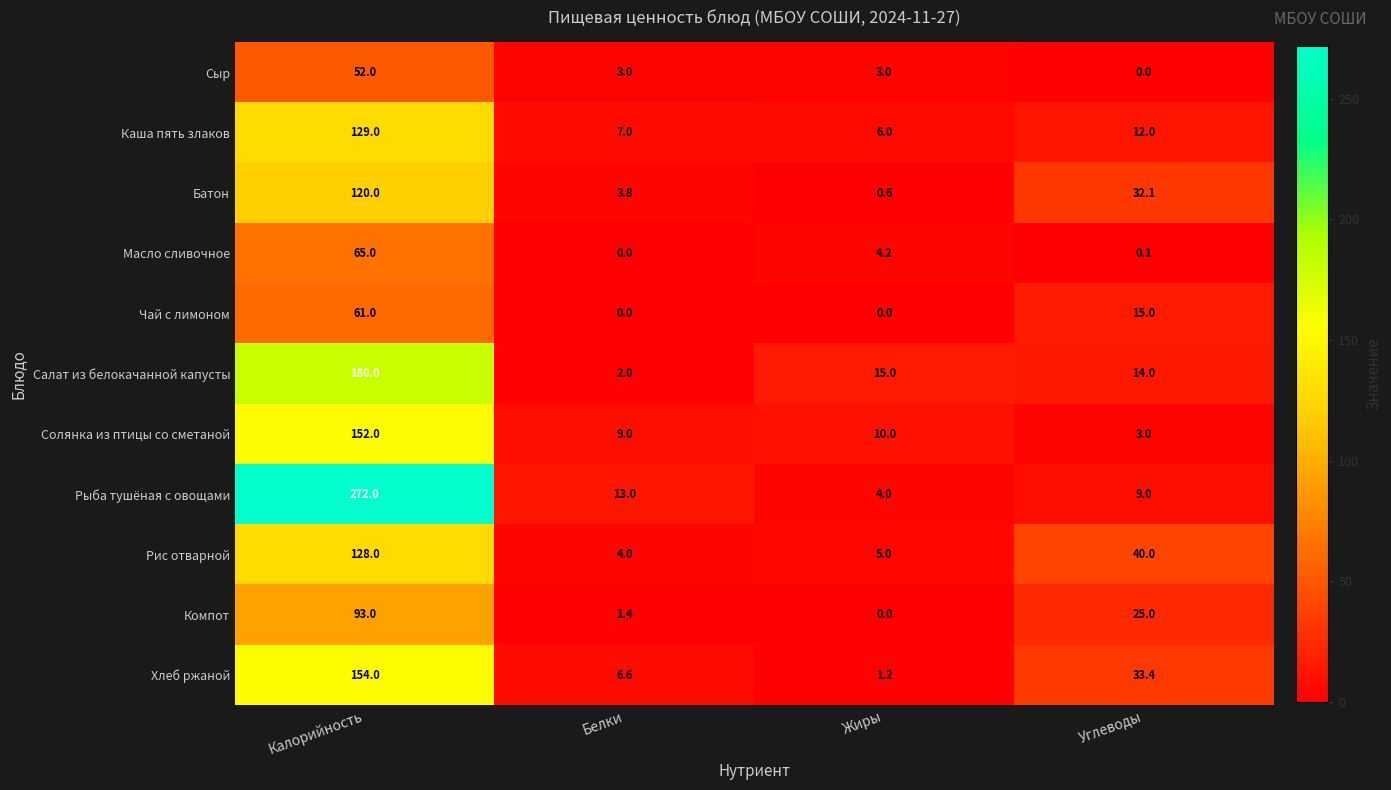

At how many categories does at least one series exceed 215?

1